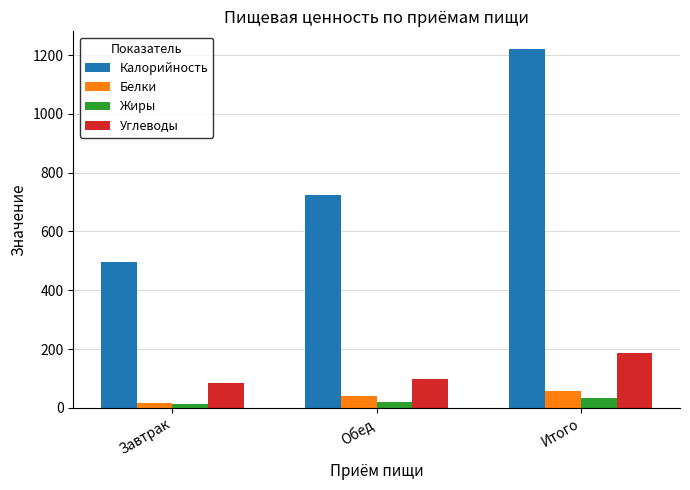

The Калорийность series shows 445 at Итого. True or false?

False